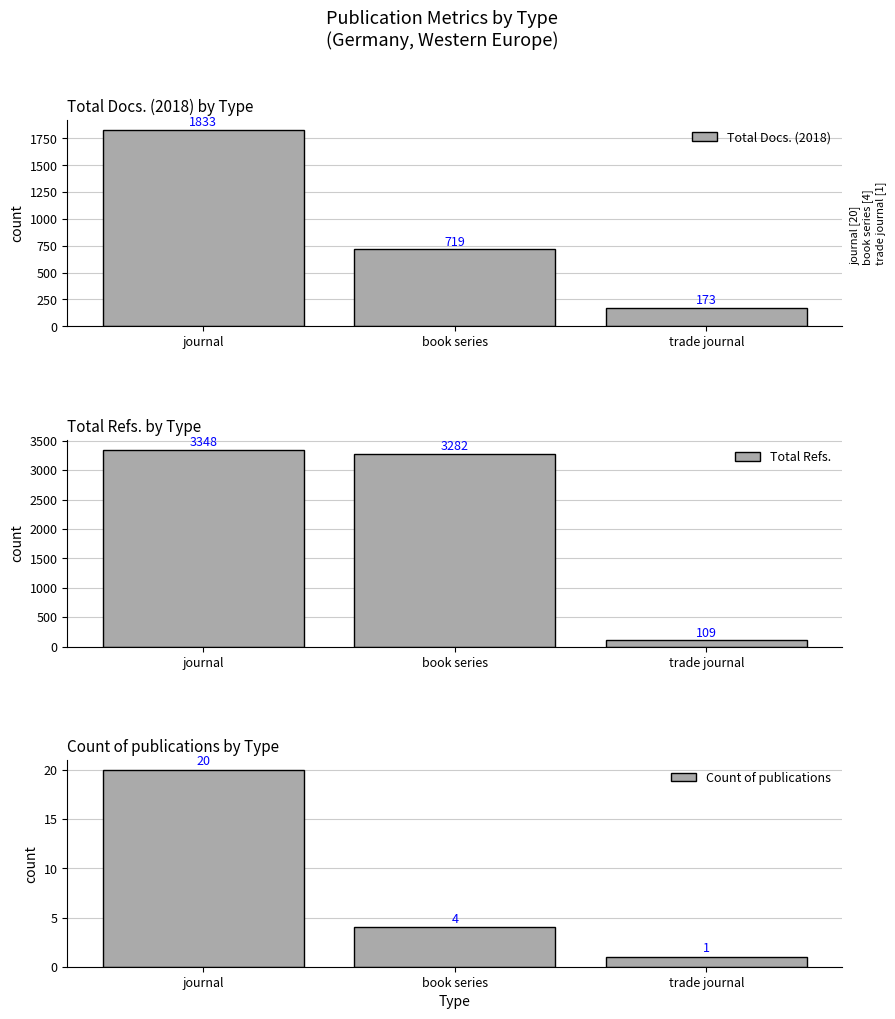

How many data points in Total Docs. (2018) are less than 719?

1